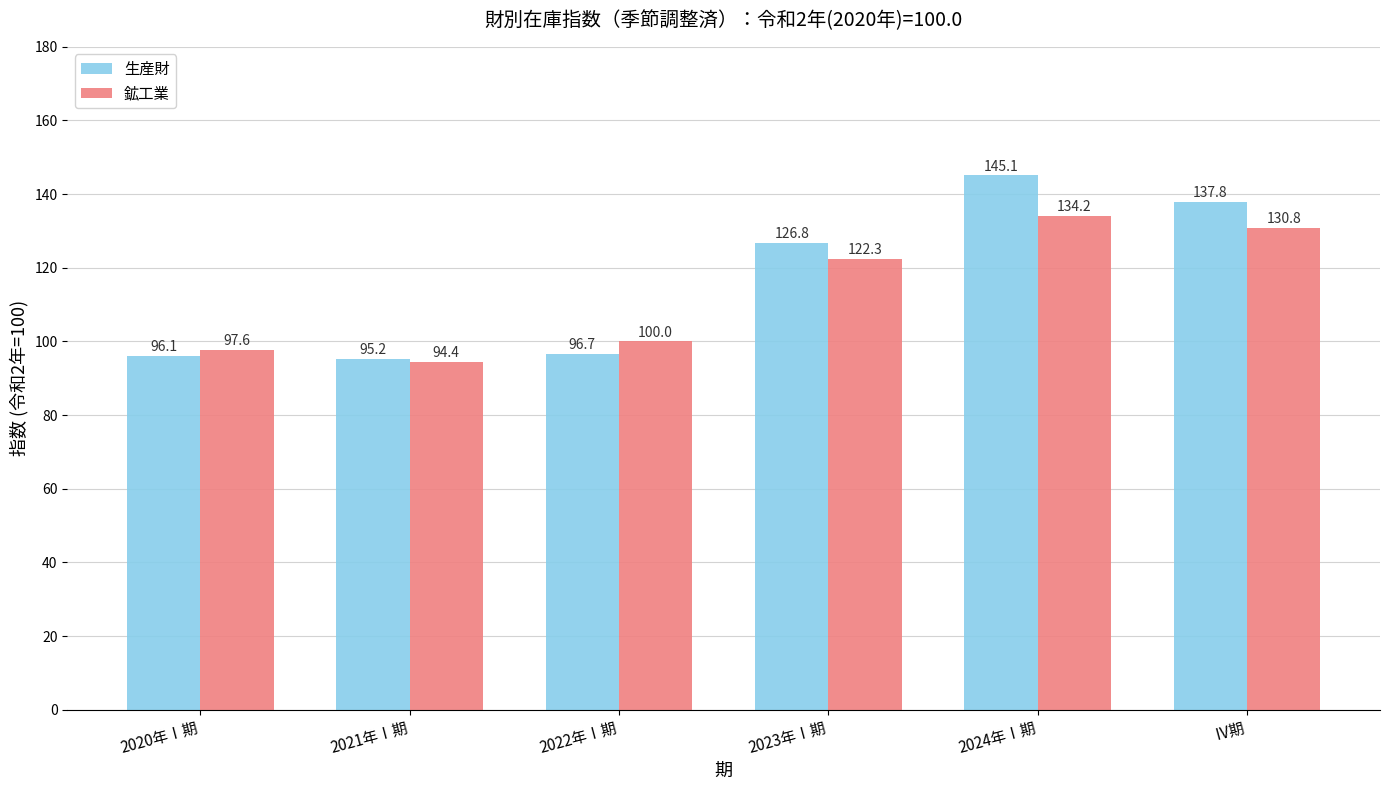

Rank the series by their maximum value, from lowest to highest.

鉱工業, 生産財